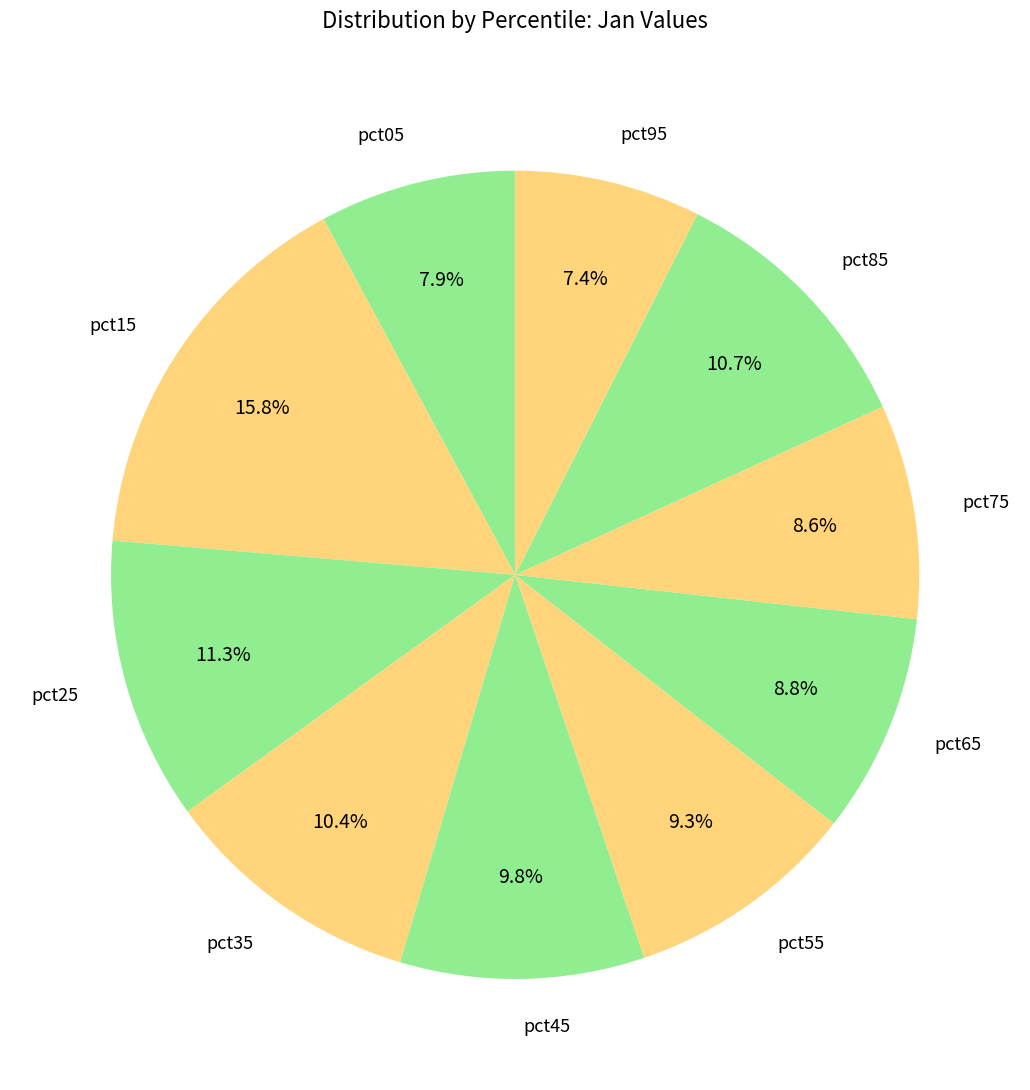

Does any single category account for the majority?

No